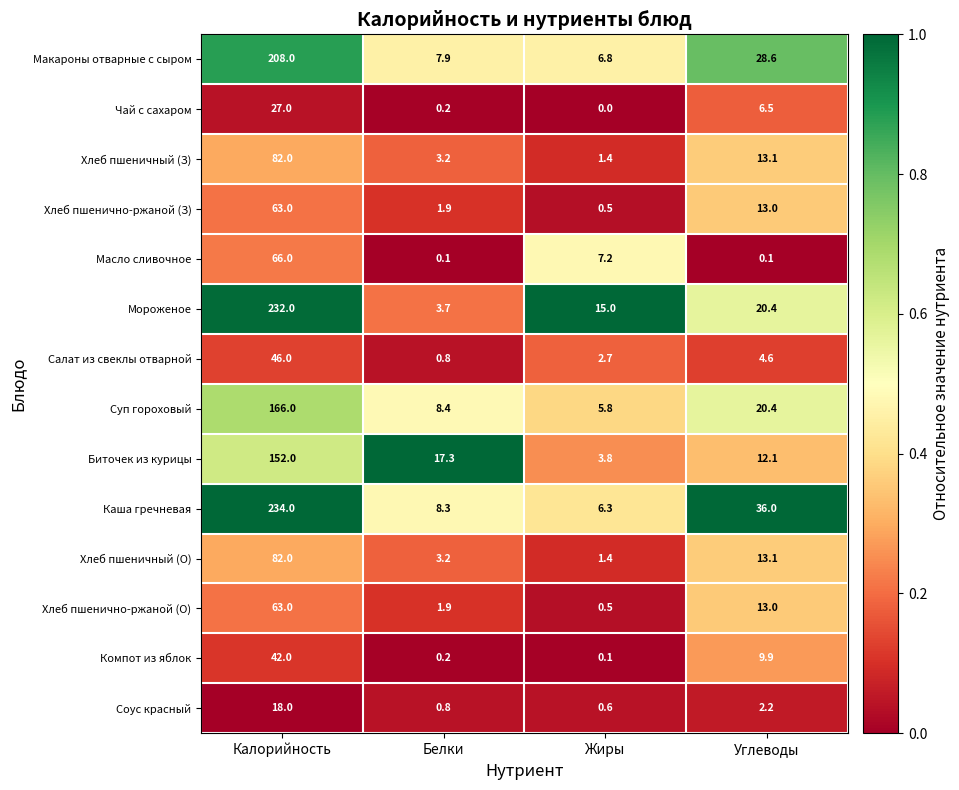

Rank the categories by Компот из яблок value from highest to lowest.

Калорийность, Углеводы, Белки, Жиры